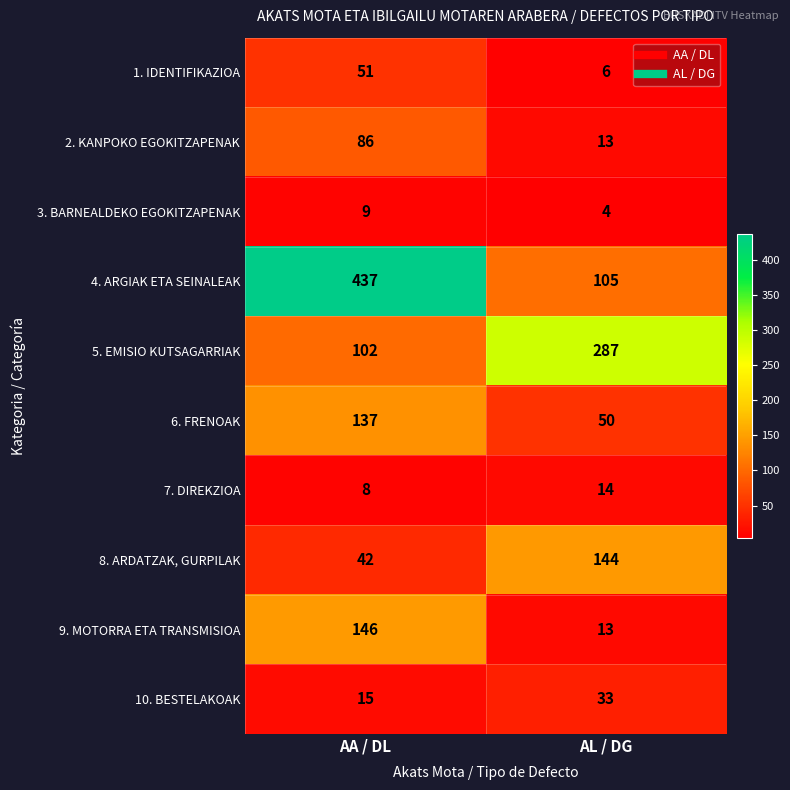

Where is 8. ARDATZAK, GURPILAK nearest to the value 93?

AA / DL